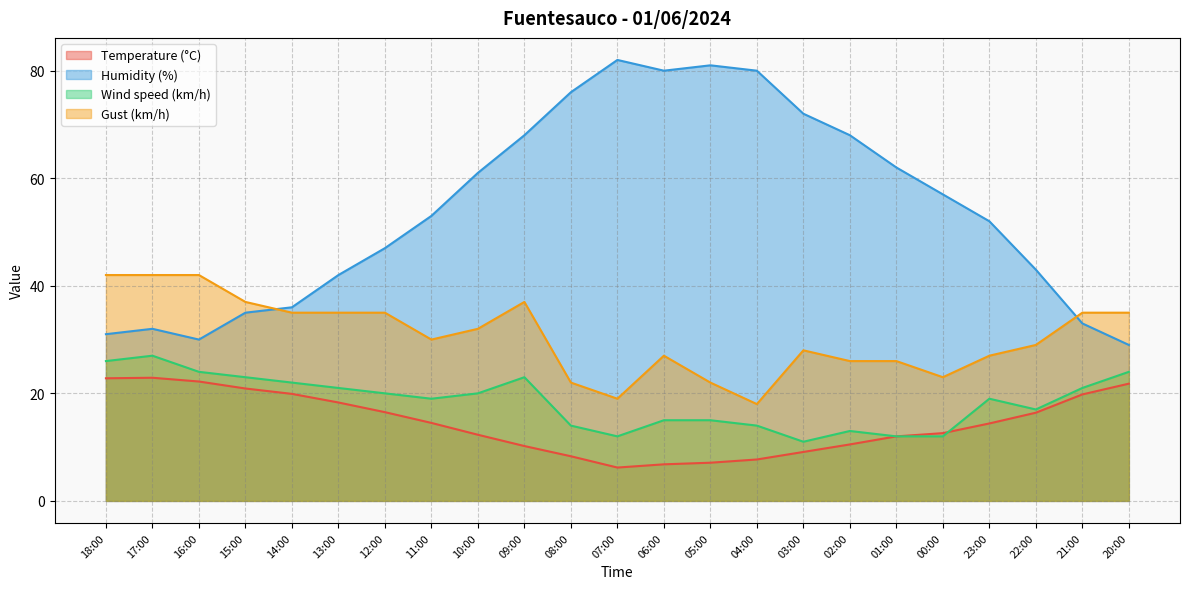

Which series has the largest total across all categories?

Humidity (%)